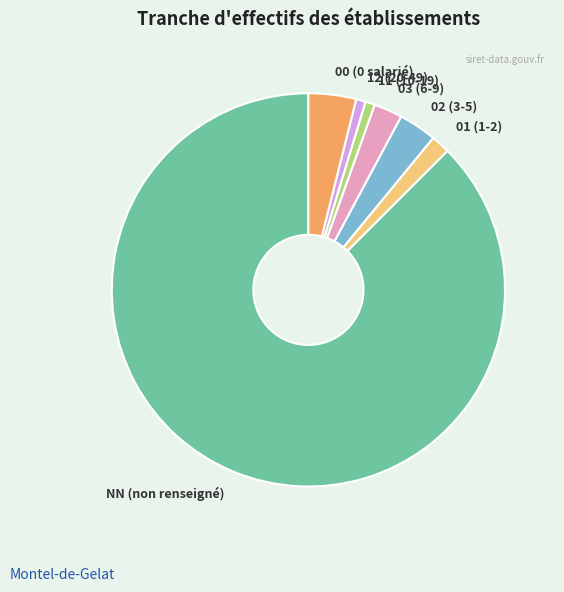

The 01 (1-2) slice represents 2% of the pie. True or false?

True